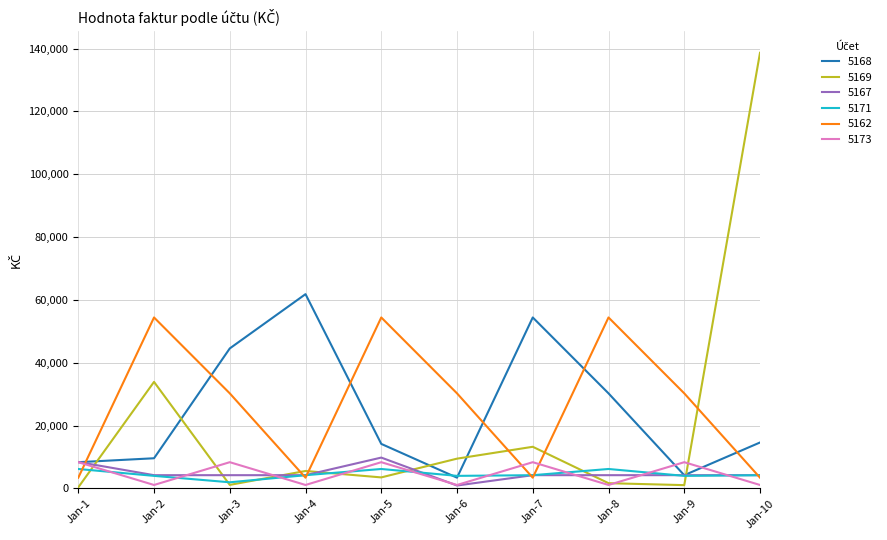

Does the chart display data point markers on the line(s)?

No